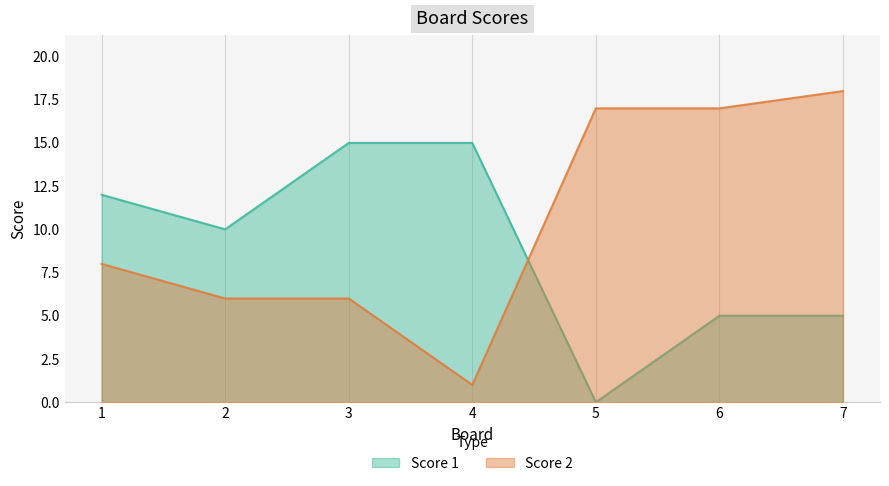

How many intersections are there between Score 1 and Score 2?

1